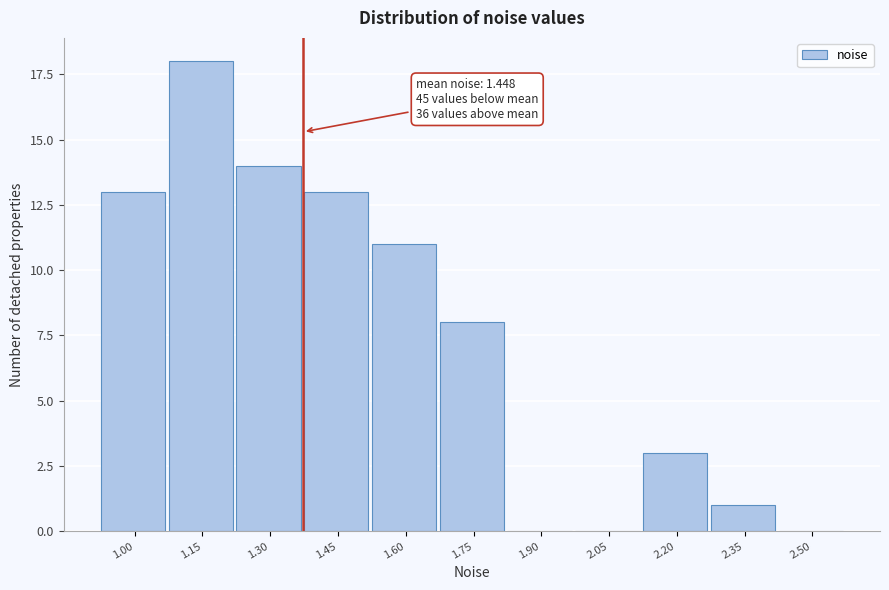

Reading left to right, transcribe all the data shown in this chart.

1.00=13	1.15=18	1.30=14	1.45=13	1.60=11	1.75=8	1.90=0	2.05=0	2.20=3	2.35=1	2.50=0